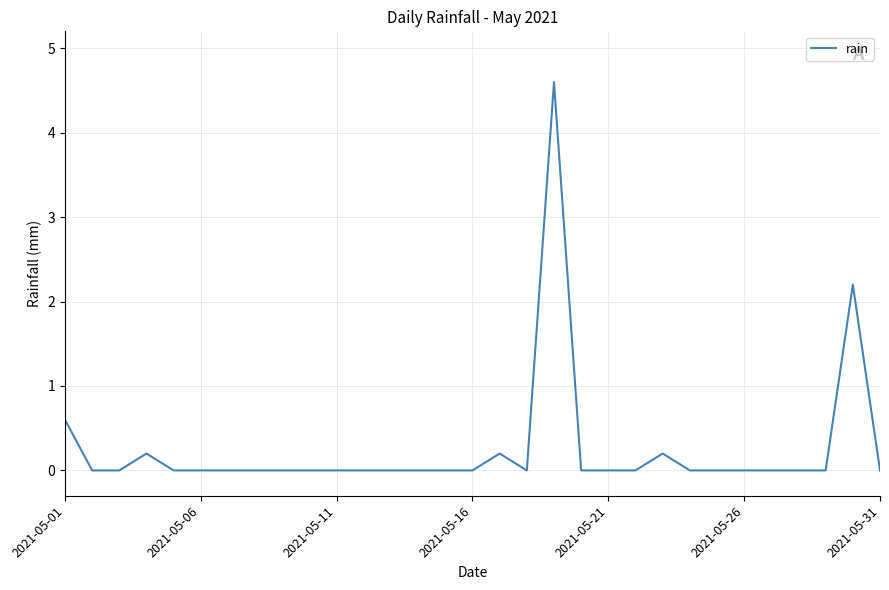

What is the maximum value shown in the chart?

4.6